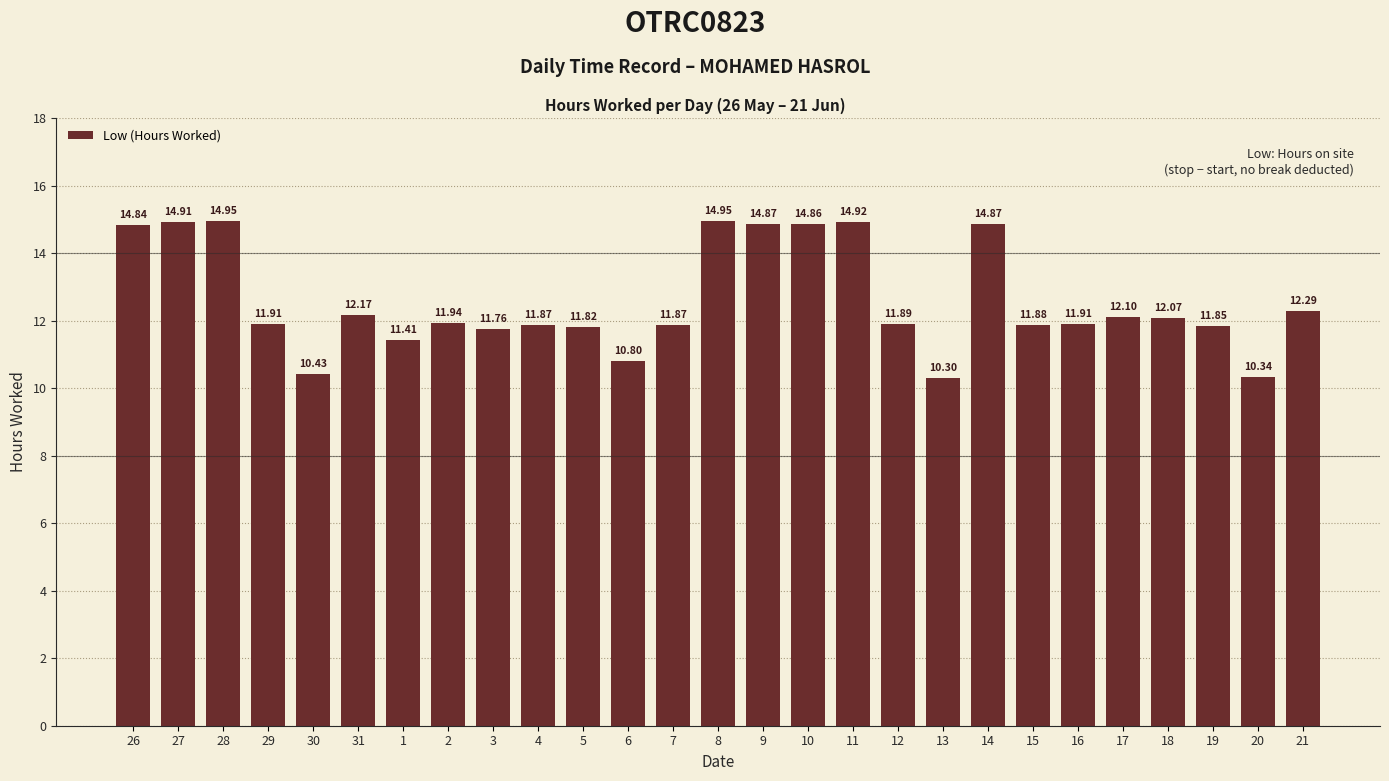

What is the change in value from 1 to 9?

+3.5